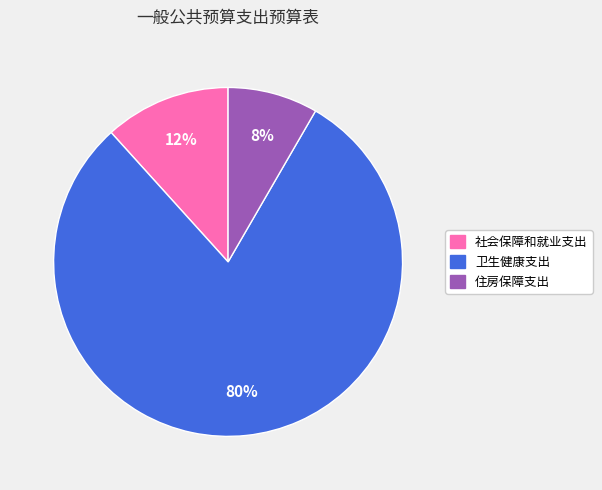

To the nearest percent, what percentage of the pie is 住房保障支出?

8%